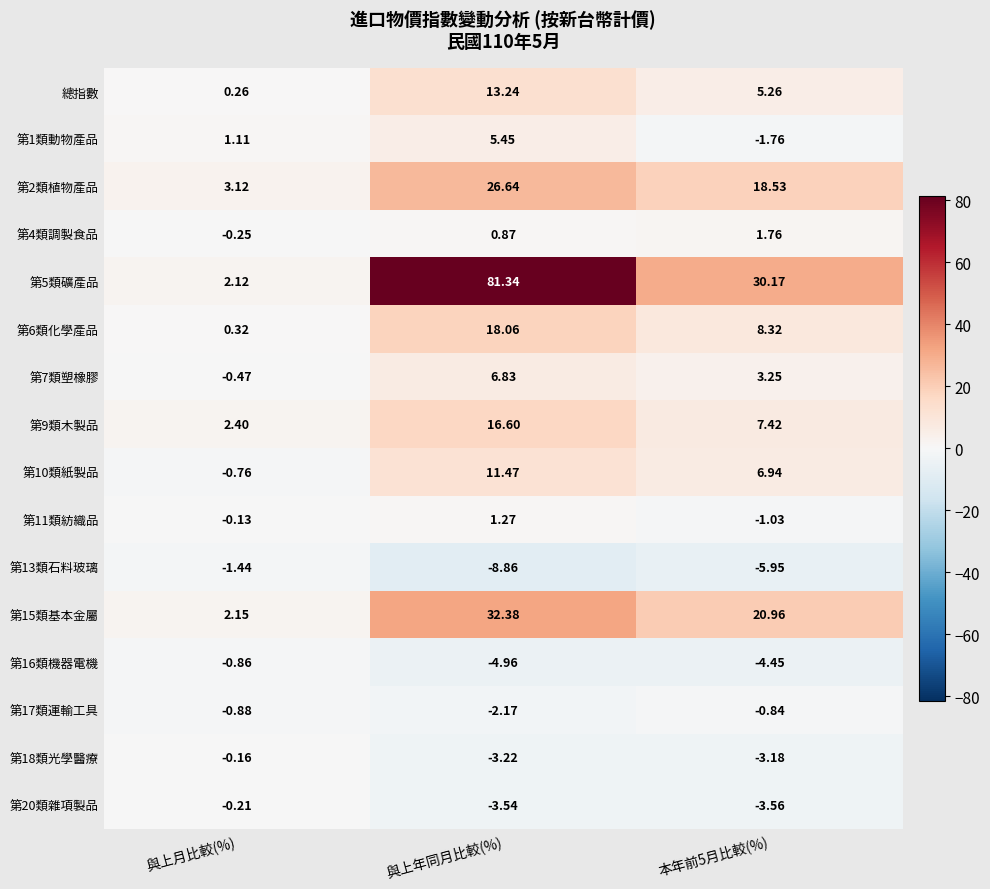

At which category does the chart reach its peak across all series?

與上年同月比較(%)